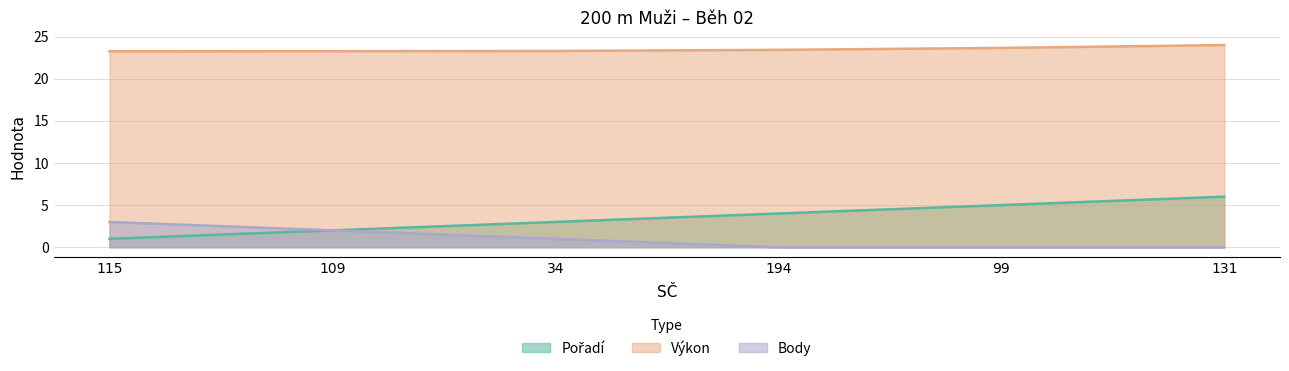

What are all the series names shown in the legend?

Pořadí, Výkon, Body